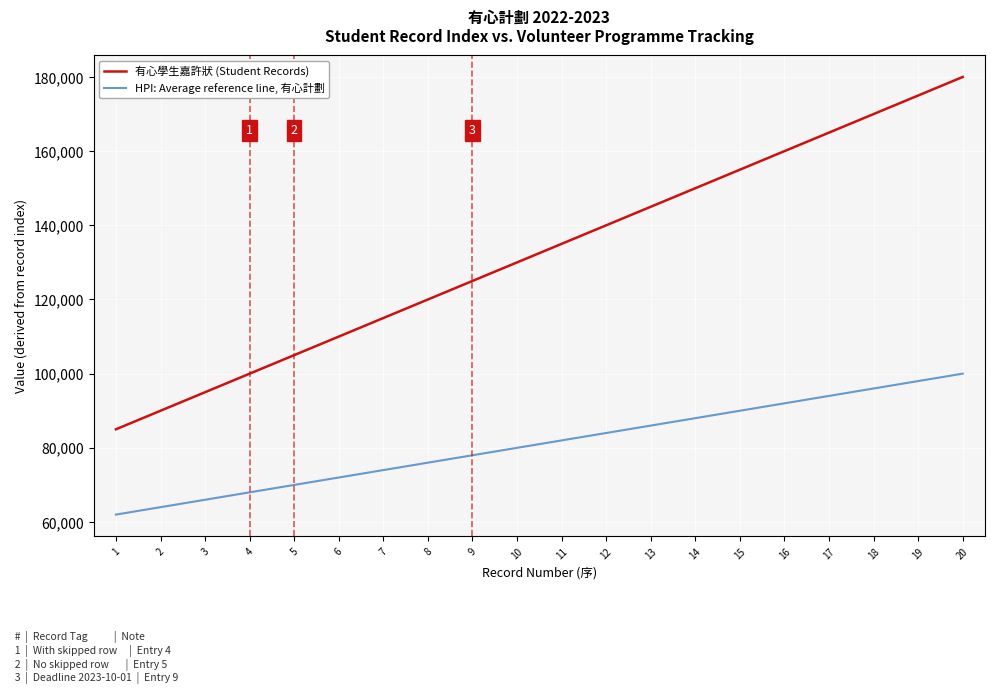

Which category has the highest value in the HPI: Average reference line, 有心計劃 series?

20